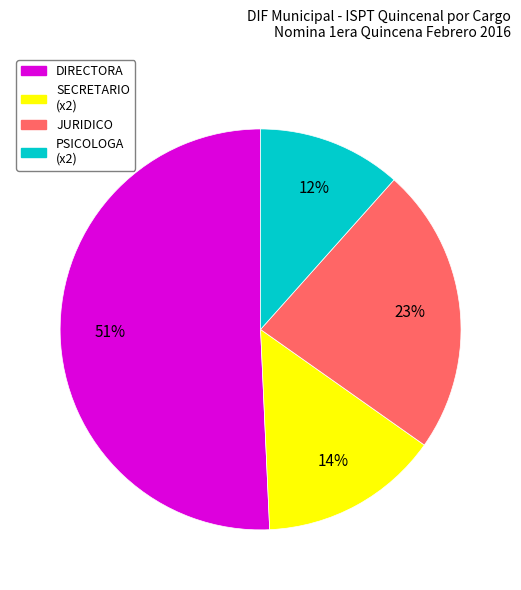

Count the number of slices in the pie.

4